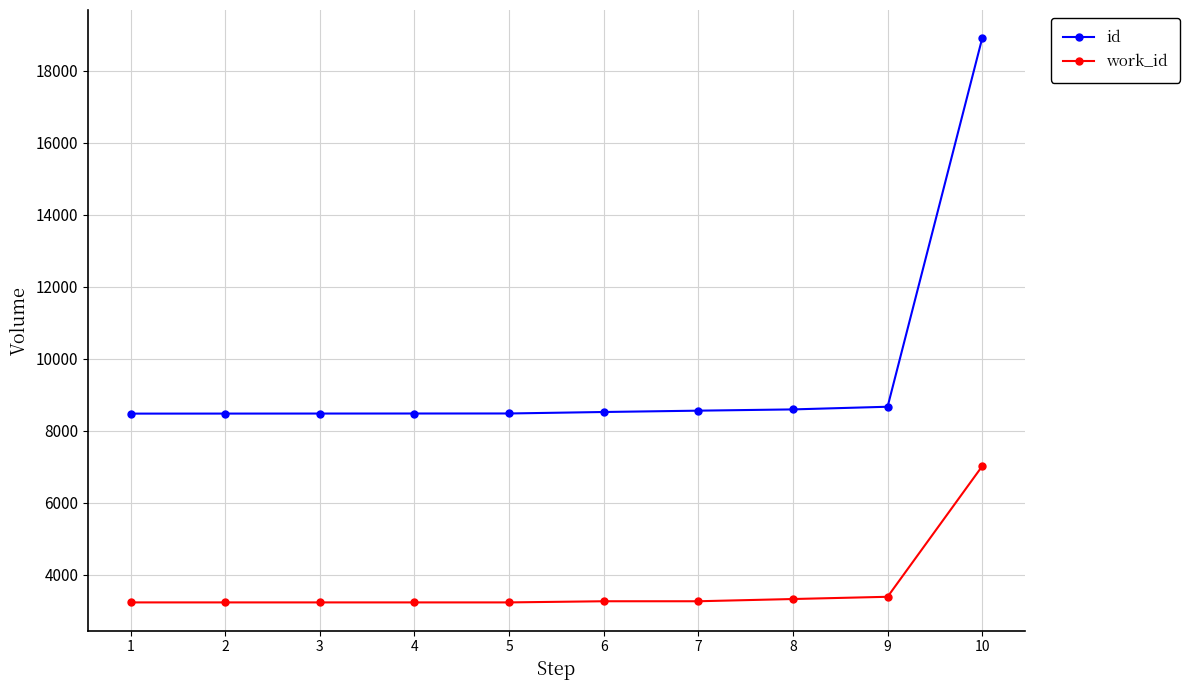

What is the lowest value of the id series?

8472